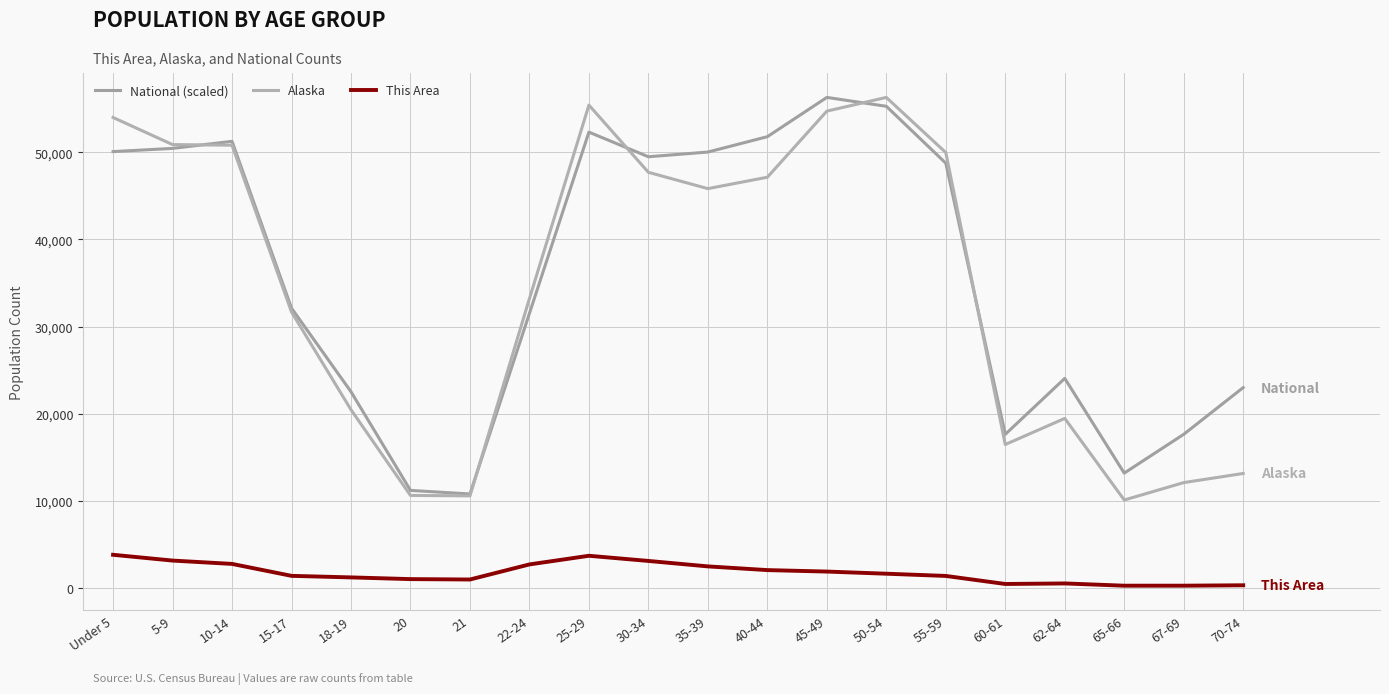

Where is the first local minimum for This Area?

21